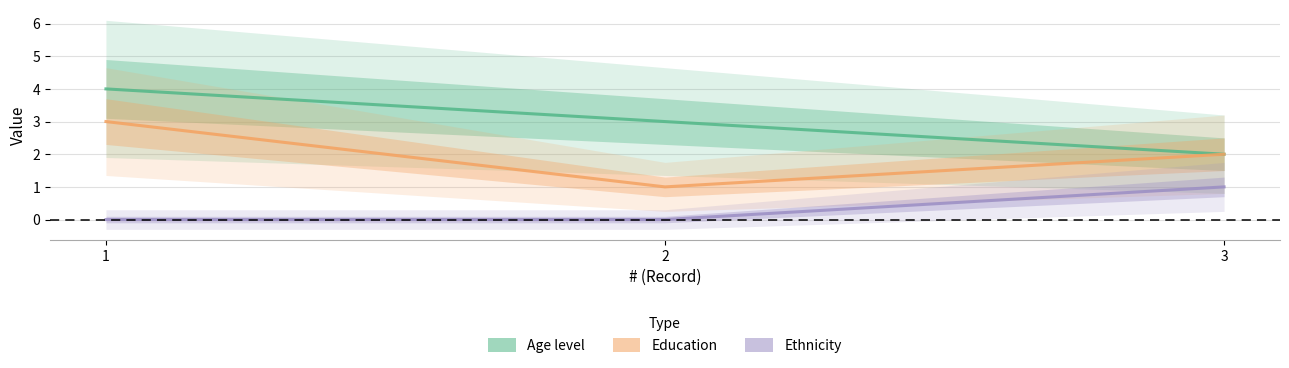

Reading right to left, transcribe all the data shown in this chart.

Age level: 2	3	4
Education: 2	1	3
Ethnicity: 1	0	0